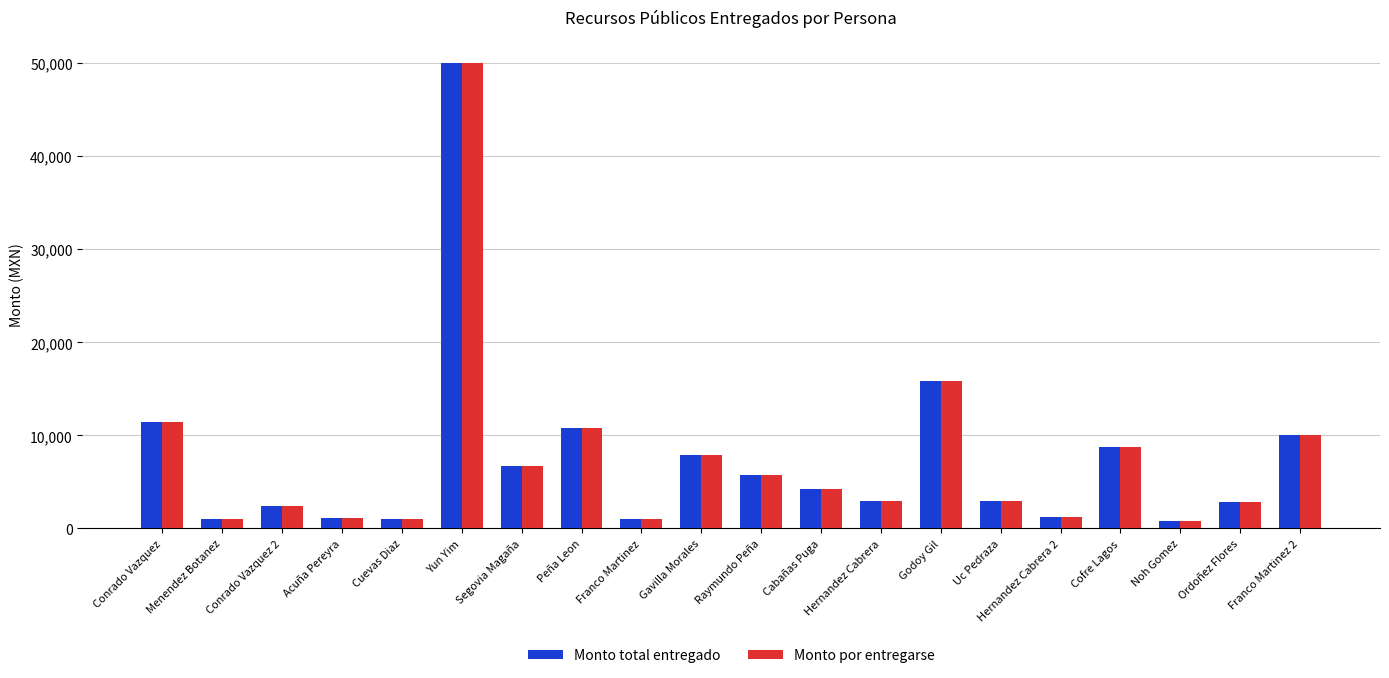

What is the value of the Monto por entregarse bar at the 19th from the left?

2888.0